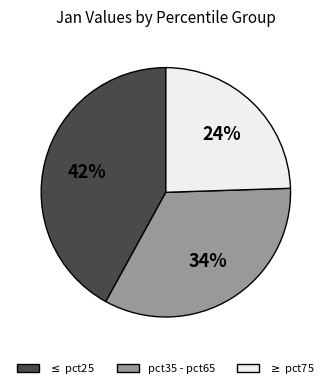

Is there a majority slice in this chart?

No